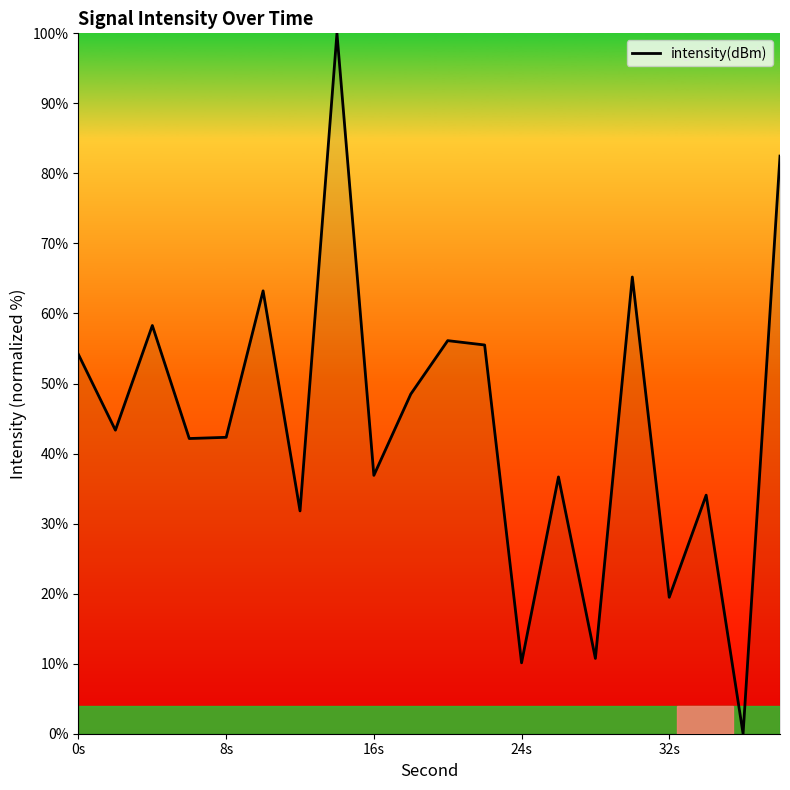

What is the maximum value shown in the chart?

100.0